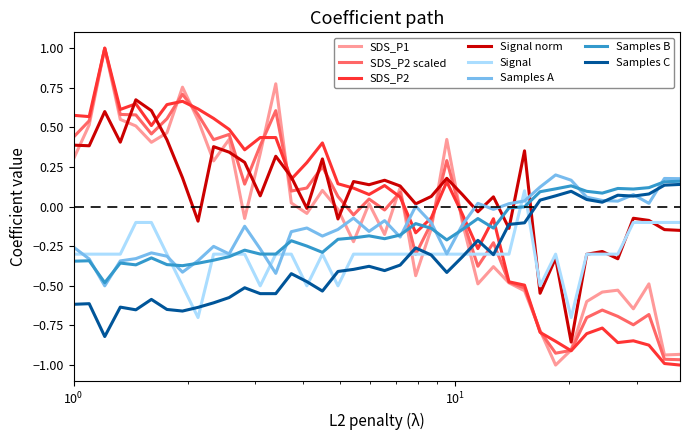

True or false: Signal and SDS_P1 cross at least once.

True